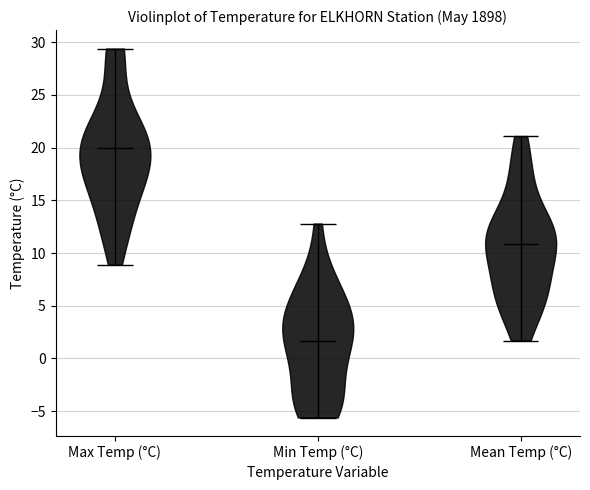

Reading left to right, read every violin against the y-axis: where its median line is, and the lowest and highest points it reaches. The values are not printed on the chart, so give them approximately, as read against the axis.

Max Temp (°C): median line 20.0, lowest point 9.0, highest point 29.5
Min Temp (°C): median line 1.5, lowest point -5.5, highest point 13.0
Mean Temp (°C): median line 11.0, lowest point 1.5, highest point 21.0